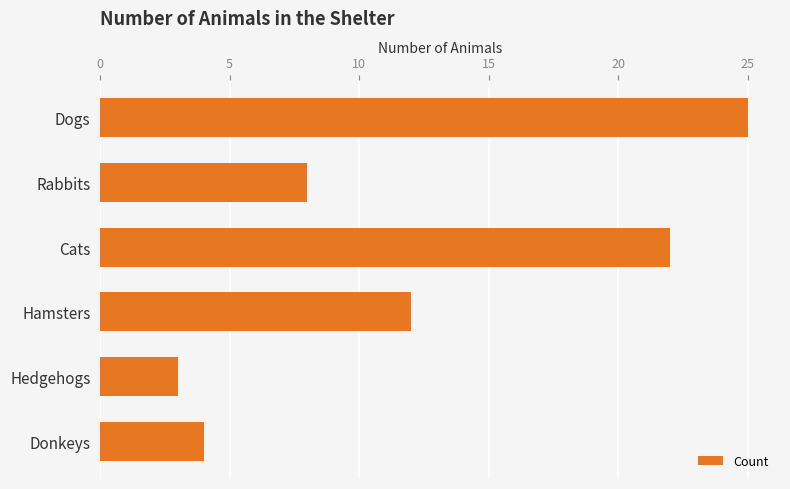

At which label is the value closest to 14?

Hamsters